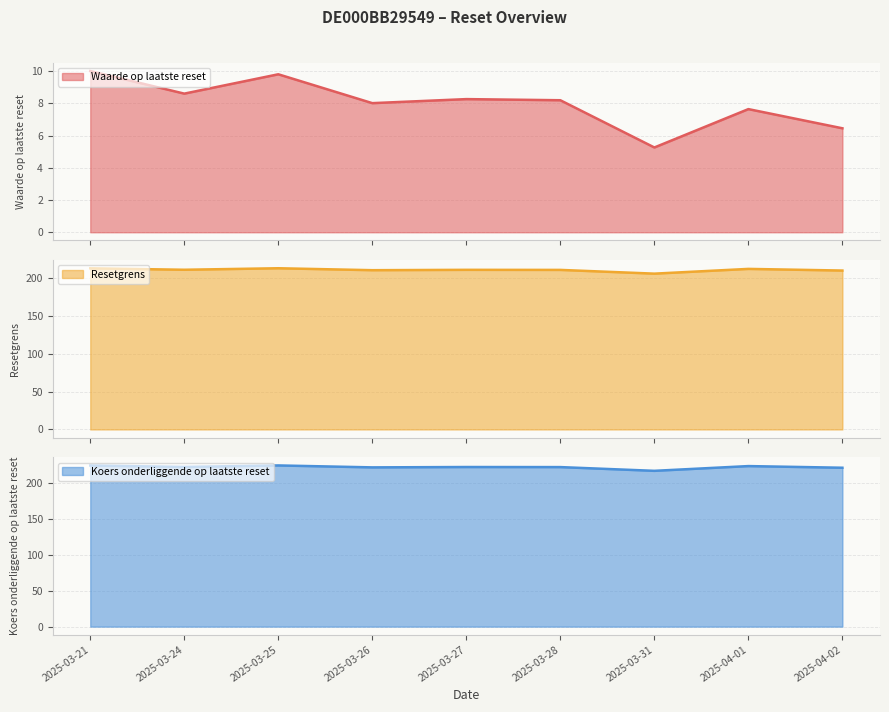

The value of Koers onderliggende op laatste reset at 2025-04-01 is 382.5. True or false?

False